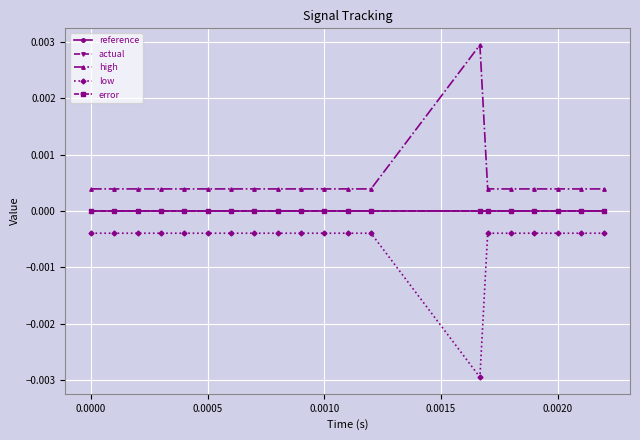

Does the chart have visible grid lines?

Yes